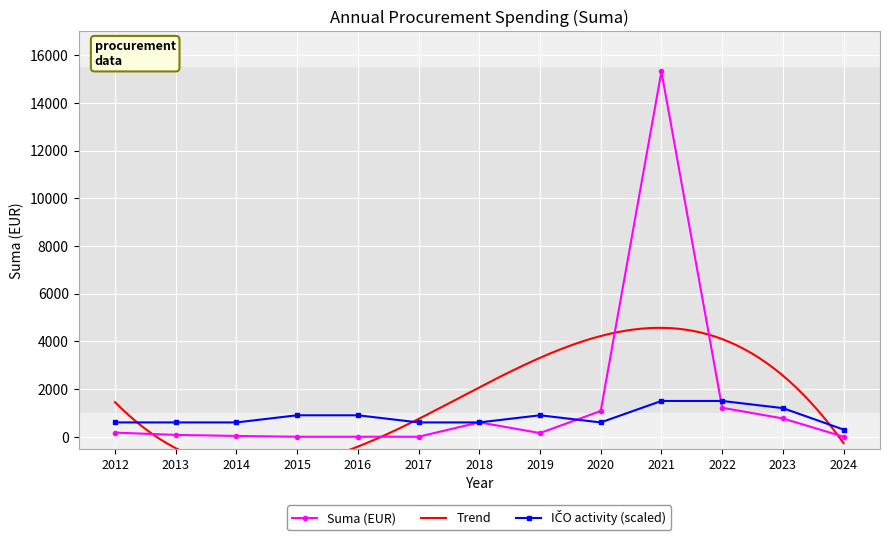

How many interior local valleys (lower than both neighbors) does the data have?

1